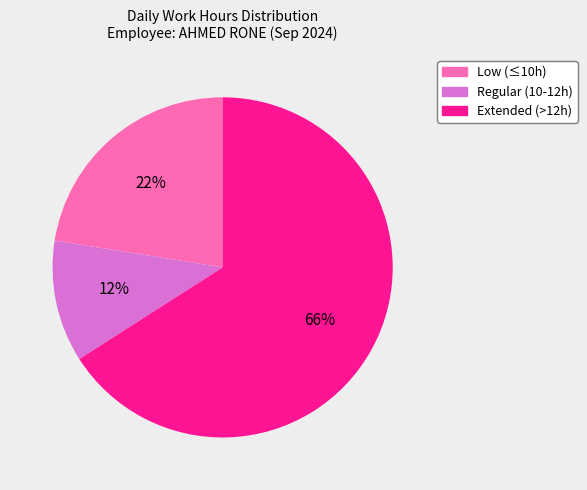

Is there a majority slice in this chart?

Yes